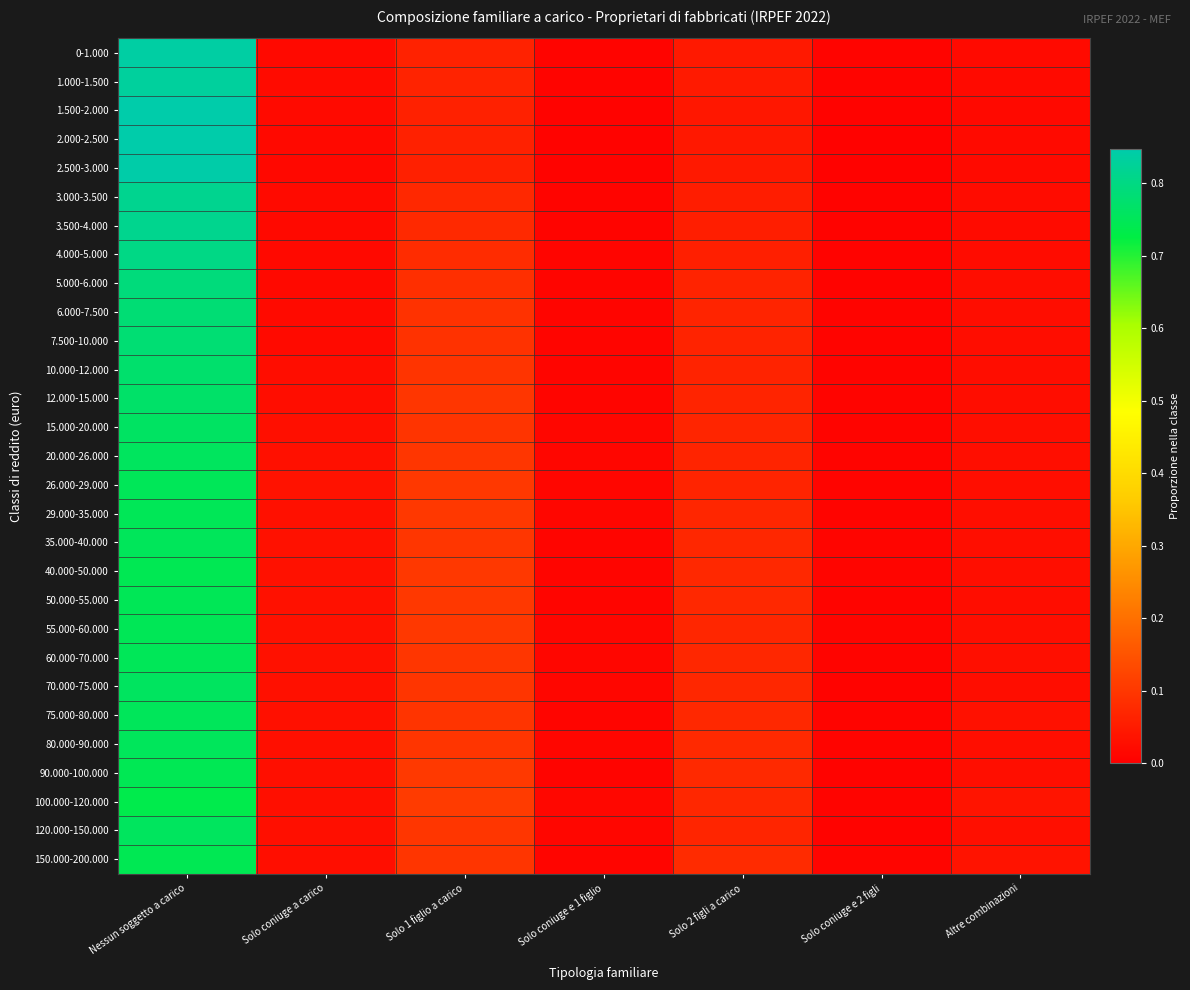

Reading right to left, transcribe all the data shown in this chart.

0-1.000: Altre combinazioni=0.0	Solo coniuge e 2 figli=0.0	Solo 2 figli a carico=0.0	Solo coniuge e 1 figlio=0.0	Solo 1 figlio a carico=0.1	Solo coniuge a carico=0.0	Nessun soggetto a carico=0.8
1.000-1.500: Altre combinazioni=0.0	Solo coniuge e 2 figli=0.0	Solo 2 figli a carico=0.0	Solo coniuge e 1 figlio=0.0	Solo 1 figlio a carico=0.1	Solo coniuge a carico=0.0	Nessun soggetto a carico=0.8
1.500-2.000: Altre combinazioni=0.0	Solo coniuge e 2 figli=0.0	Solo 2 figli a carico=0.0	Solo coniuge e 1 figlio=0.0	Solo 1 figlio a carico=0.1	Solo coniuge a carico=0.0	Nessun soggetto a carico=0.8
2.000-2.500: Altre combinazioni=0.0	Solo coniuge e 2 figli=0.0	Solo 2 figli a carico=0.0	Solo coniuge e 1 figlio=0.0	Solo 1 figlio a carico=0.1	Solo coniuge a carico=0.0	Nessun soggetto a carico=0.8
2.500-3.000: Altre combinazioni=0.0	Solo coniuge e 2 figli=0.0	Solo 2 figli a carico=0.0	Solo coniuge e 1 figlio=0.0	Solo 1 figlio a carico=0.1	Solo coniuge a carico=0.0	Nessun soggetto a carico=0.8
3.000-3.500: Altre combinazioni=0.0	Solo coniuge e 2 figli=0.0	Solo 2 figli a carico=0.1	Solo coniuge e 1 figlio=0.0	Solo 1 figlio a carico=0.1	Solo coniuge a carico=0.0	Nessun soggetto a carico=0.8
3.500-4.000: Altre combinazioni=0.0	Solo coniuge e 2 figli=0.0	Solo 2 figli a carico=0.1	Solo coniuge e 1 figlio=0.0	Solo 1 figlio a carico=0.1	Solo coniuge a carico=0.0	Nessun soggetto a carico=0.8
4.000-5.000: Altre combinazioni=0.0	Solo coniuge e 2 figli=0.0	Solo 2 figli a carico=0.1	Solo coniuge e 1 figlio=0.0	Solo 1 figlio a carico=0.1	Solo coniuge a carico=0.0	Nessun soggetto a carico=0.8
5.000-6.000: Altre combinazioni=0.0	Solo coniuge e 2 figli=0.0	Solo 2 figli a carico=0.1	Solo coniuge e 1 figlio=0.0	Solo 1 figlio a carico=0.1	Solo coniuge a carico=0.0	Nessun soggetto a carico=0.8
6.000-7.500: Altre combinazioni=0.0	Solo coniuge e 2 figli=0.0	Solo 2 figli a carico=0.1	Solo coniuge e 1 figlio=0.0	Solo 1 figlio a carico=0.1	Solo coniuge a carico=0.0	Nessun soggetto a carico=0.8
7.500-10.000: Altre combinazioni=0.0	Solo coniuge e 2 figli=0.0	Solo 2 figli a carico=0.1	Solo coniuge e 1 figlio=0.0	Solo 1 figlio a carico=0.1	Solo coniuge a carico=0.0	Nessun soggetto a carico=0.8
10.000-12.000: Altre combinazioni=0.0	Solo coniuge e 2 figli=0.0	Solo 2 figli a carico=0.1	Solo coniuge e 1 figlio=0.0	Solo 1 figlio a carico=0.1	Solo coniuge a carico=0.0	Nessun soggetto a carico=0.8
12.000-15.000: Altre combinazioni=0.0	Solo coniuge e 2 figli=0.0	Solo 2 figli a carico=0.1	Solo coniuge e 1 figlio=0.0	Solo 1 figlio a carico=0.1	Solo coniuge a carico=0.0	Nessun soggetto a carico=0.8
15.000-20.000: Altre combinazioni=0.0	Solo coniuge e 2 figli=0.0	Solo 2 figli a carico=0.1	Solo coniuge e 1 figlio=0.0	Solo 1 figlio a carico=0.1	Solo coniuge a carico=0.0	Nessun soggetto a carico=0.8
20.000-26.000: Altre combinazioni=0.0	Solo coniuge e 2 figli=0.0	Solo 2 figli a carico=0.1	Solo coniuge e 1 figlio=0.0	Solo 1 figlio a carico=0.1	Solo coniuge a carico=0.0	Nessun soggetto a carico=0.8
26.000-29.000: Altre combinazioni=0.0	Solo coniuge e 2 figli=0.0	Solo 2 figli a carico=0.1	Solo coniuge e 1 figlio=0.0	Solo 1 figlio a carico=0.1	Solo coniuge a carico=0.0	Nessun soggetto a carico=0.7
29.000-35.000: Altre combinazioni=0.0	Solo coniuge e 2 figli=0.0	Solo 2 figli a carico=0.1	Solo coniuge e 1 figlio=0.0	Solo 1 figlio a carico=0.1	Solo coniuge a carico=0.0	Nessun soggetto a carico=0.7
35.000-40.000: Altre combinazioni=0.0	Solo coniuge e 2 figli=0.0	Solo 2 figli a carico=0.1	Solo coniuge e 1 figlio=0.0	Solo 1 figlio a carico=0.1	Solo coniuge a carico=0.0	Nessun soggetto a carico=0.8
40.000-50.000: Altre combinazioni=0.0	Solo coniuge e 2 figli=0.0	Solo 2 figli a carico=0.1	Solo coniuge e 1 figlio=0.0	Solo 1 figlio a carico=0.1	Solo coniuge a carico=0.0	Nessun soggetto a carico=0.7
50.000-55.000: Altre combinazioni=0.0	Solo coniuge e 2 figli=0.0	Solo 2 figli a carico=0.1	Solo coniuge e 1 figlio=0.0	Solo 1 figlio a carico=0.1	Solo coniuge a carico=0.0	Nessun soggetto a carico=0.7
55.000-60.000: Altre combinazioni=0.0	Solo coniuge e 2 figli=0.0	Solo 2 figli a carico=0.1	Solo coniuge e 1 figlio=0.0	Solo 1 figlio a carico=0.1	Solo coniuge a carico=0.0	Nessun soggetto a carico=0.7
60.000-70.000: Altre combinazioni=0.0	Solo coniuge e 2 figli=0.0	Solo 2 figli a carico=0.1	Solo coniuge e 1 figlio=0.0	Solo 1 figlio a carico=0.1	Solo coniuge a carico=0.0	Nessun soggetto a carico=0.8
70.000-75.000: Altre combinazioni=0.0	Solo coniuge e 2 figli=0.0	Solo 2 figli a carico=0.1	Solo coniuge e 1 figlio=0.0	Solo 1 figlio a carico=0.1	Solo coniuge a carico=0.0	Nessun soggetto a carico=0.8
75.000-80.000: Altre combinazioni=0.0	Solo coniuge e 2 figli=0.0	Solo 2 figli a carico=0.1	Solo coniuge e 1 figlio=0.0	Solo 1 figlio a carico=0.1	Solo coniuge a carico=0.0	Nessun soggetto a carico=0.8
80.000-90.000: Altre combinazioni=0.0	Solo coniuge e 2 figli=0.0	Solo 2 figli a carico=0.1	Solo coniuge e 1 figlio=0.0	Solo 1 figlio a carico=0.1	Solo coniuge a carico=0.0	Nessun soggetto a carico=0.8
90.000-100.000: Altre combinazioni=0.0	Solo coniuge e 2 figli=0.0	Solo 2 figli a carico=0.1	Solo coniuge e 1 figlio=0.0	Solo 1 figlio a carico=0.1	Solo coniuge a carico=0.0	Nessun soggetto a carico=0.7
100.000-120.000: Altre combinazioni=0.0	Solo coniuge e 2 figli=0.0	Solo 2 figli a carico=0.1	Solo coniuge e 1 figlio=0.0	Solo 1 figlio a carico=0.1	Solo coniuge a carico=0.0	Nessun soggetto a carico=0.7
120.000-150.000: Altre combinazioni=0.0	Solo coniuge e 2 figli=0.0	Solo 2 figli a carico=0.1	Solo coniuge e 1 figlio=0.0	Solo 1 figlio a carico=0.1	Solo coniuge a carico=0.0	Nessun soggetto a carico=0.8
150.000-200.000: Altre combinazioni=0.0	Solo coniuge e 2 figli=0.0	Solo 2 figli a carico=0.1	Solo coniuge e 1 figlio=0.0	Solo 1 figlio a carico=0.1	Solo coniuge a carico=0.0	Nessun soggetto a carico=0.7